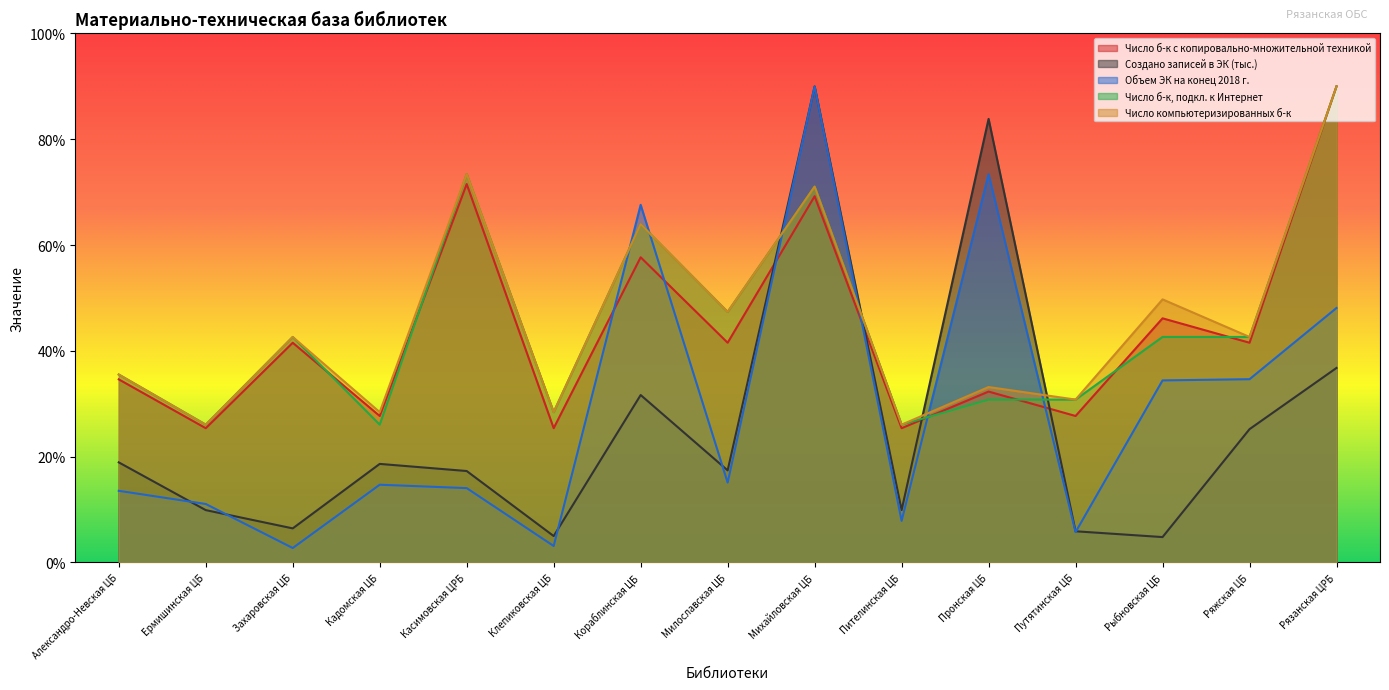

Is the value of Объем ЭК на конец 2018 г. at Кораблинская ЦБ greater than the value of Создано записей в ЭК (тыс.) at Рыбновская ЦБ?

Yes